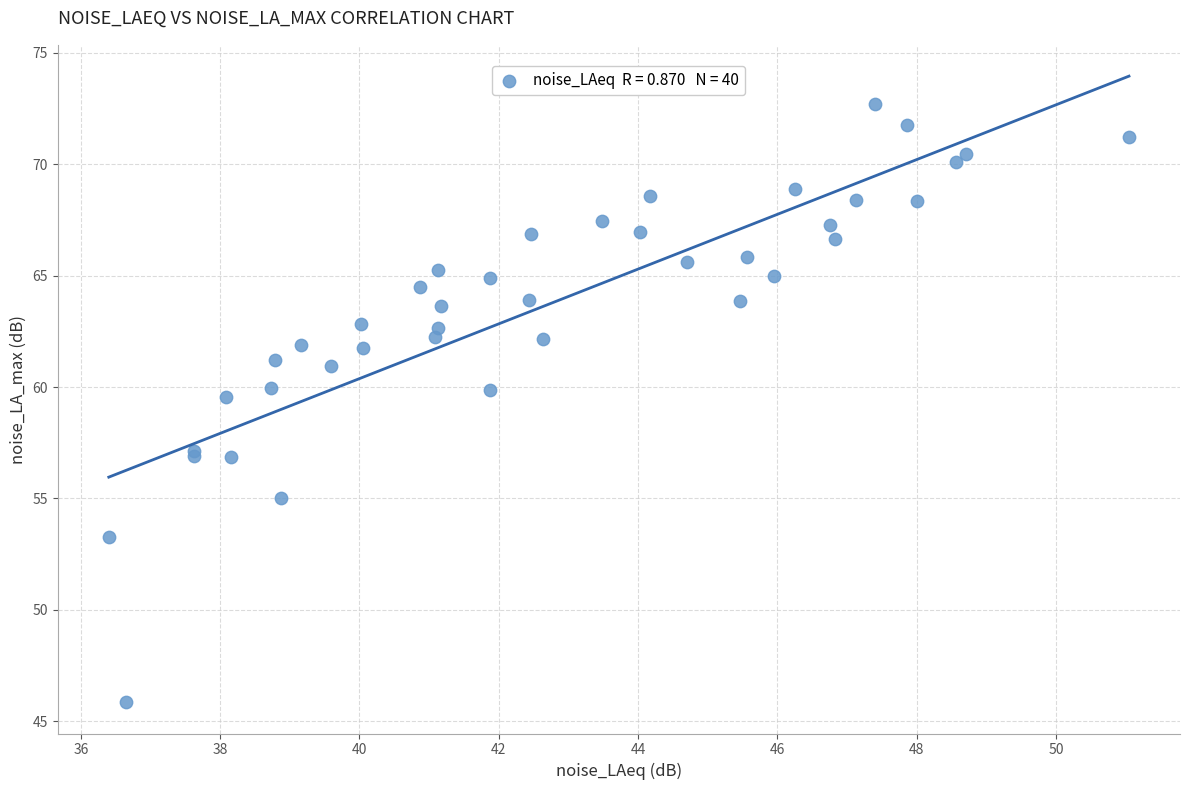

What Y value in the scatter plot is closest to 59?

59.6